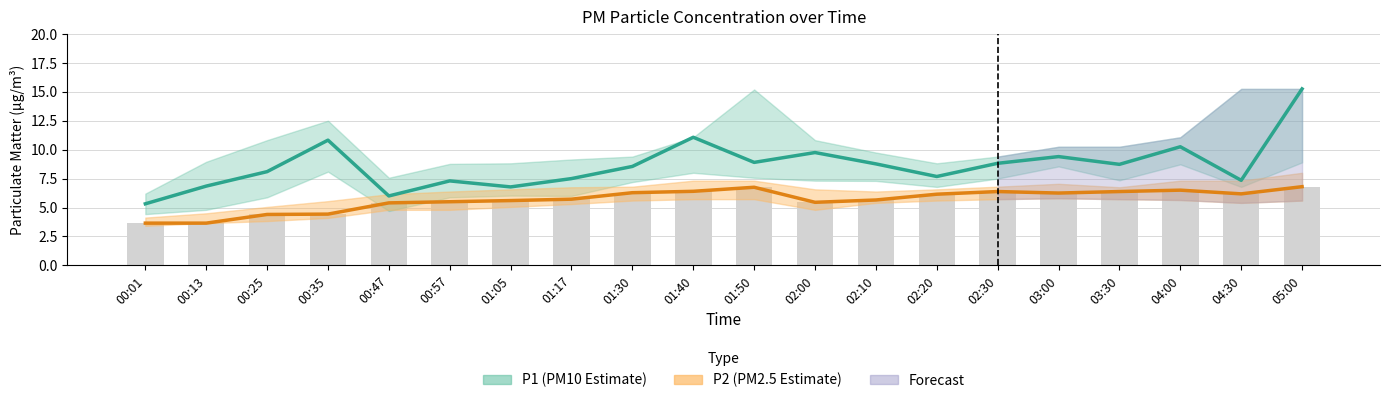

Reading left to right, transcribe all the data shown in this chart.

P1 (PM10 Estimate): 5.3	6.8	8.1	10.8	6.0	7.3	6.8	7.5	8.6	11.1	8.9	9.8	8.8	7.7	8.8	9.4	8.7	10.2	7.3	15.2
P2 (PM2.5 Estimate): 3.6	3.6	4.4	4.4	5.4	5.5	5.6	5.7	6.3	6.4	6.8	5.5	5.7	6.2	6.4	6.2	6.4	6.5	6.2	6.8